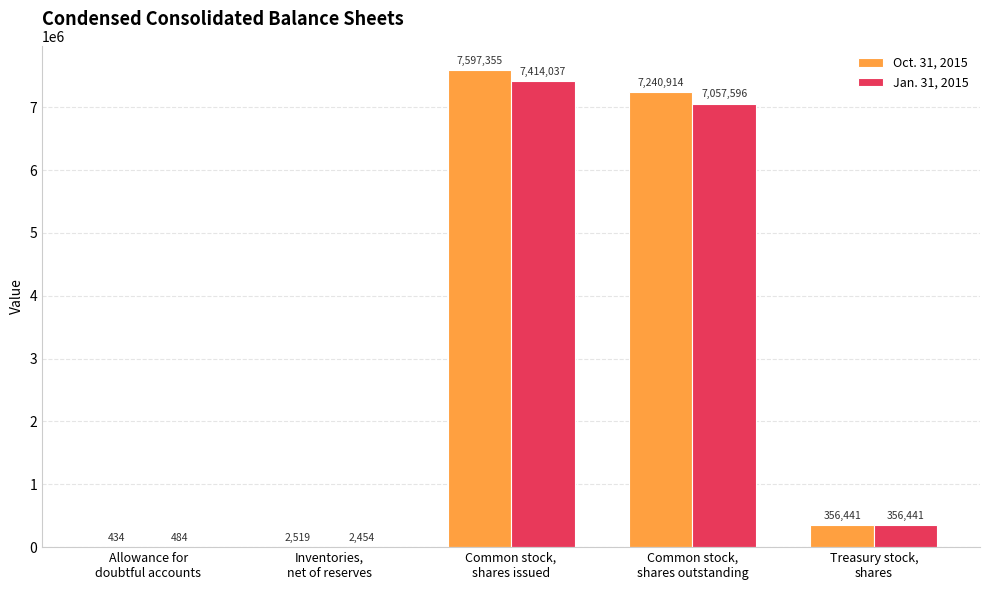

What is the greatest value displayed?

7597355